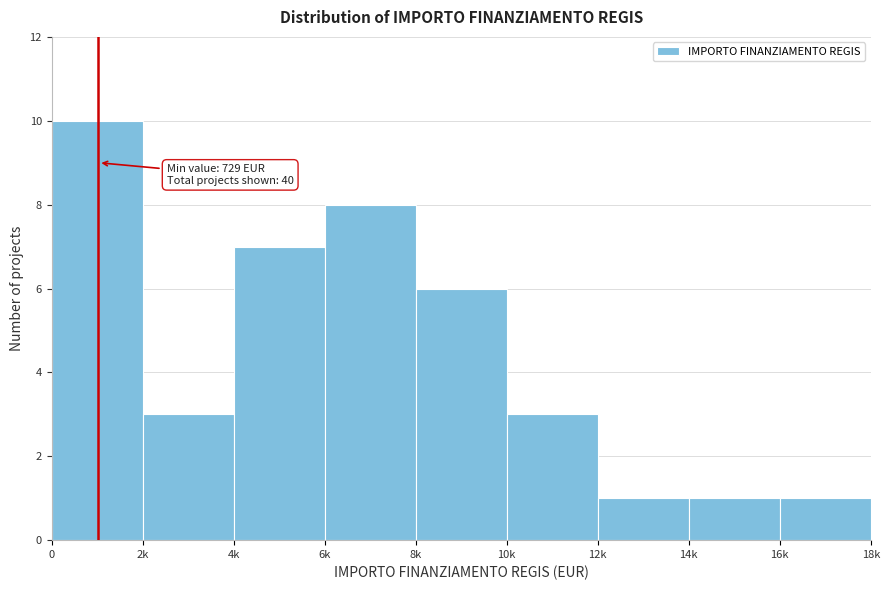

Reading right to left, extract all data points from this chart.

1	1	1	3	6	8	7	3	10